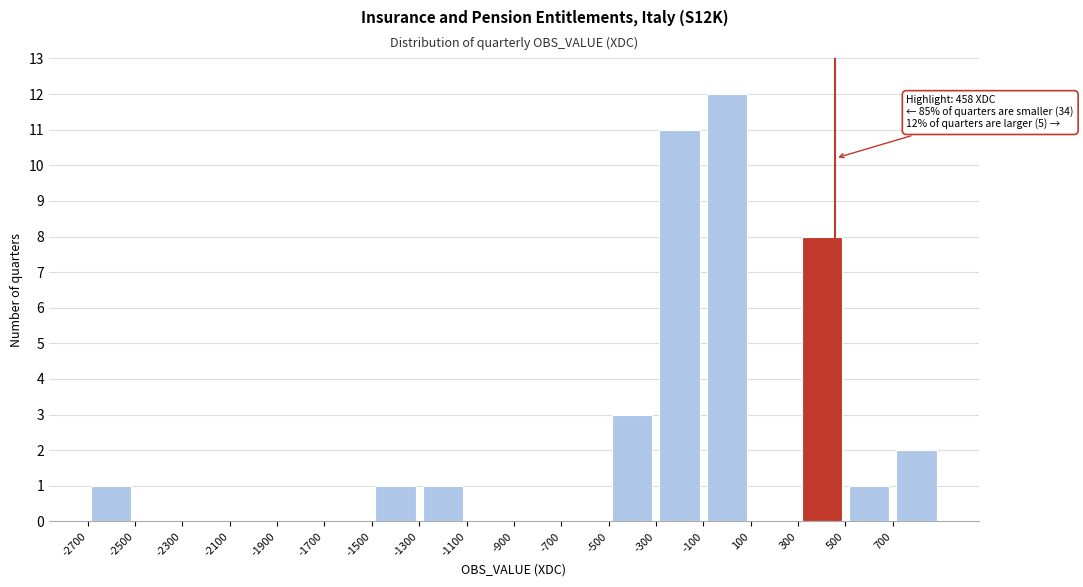

Which range on the x-axis has the tallest bar?

-100 to 100